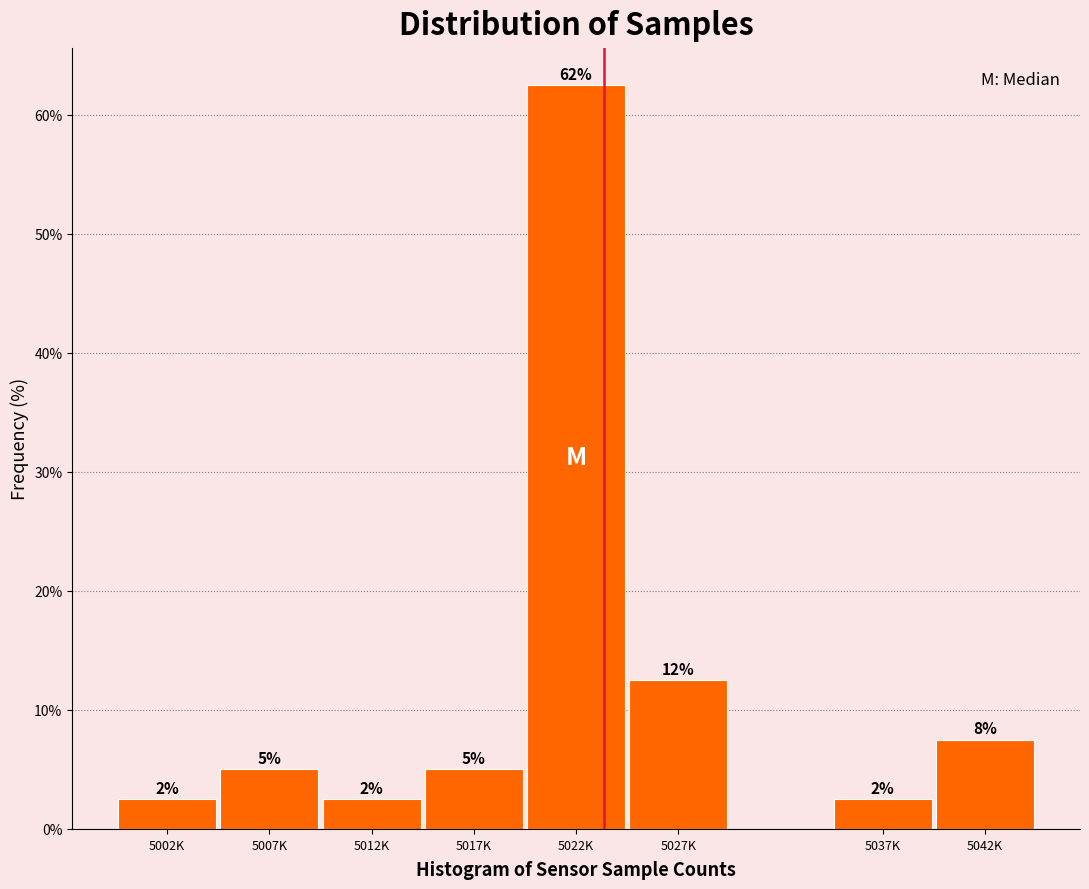

How many bars are there in total?

8